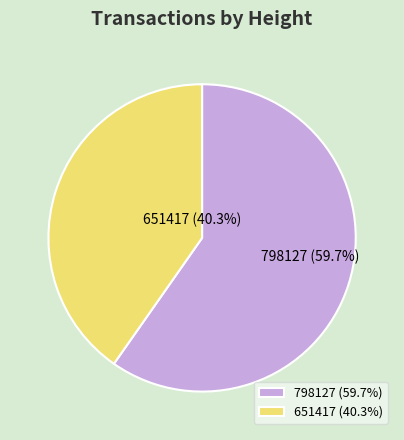

Which category accounts for the majority?

798127